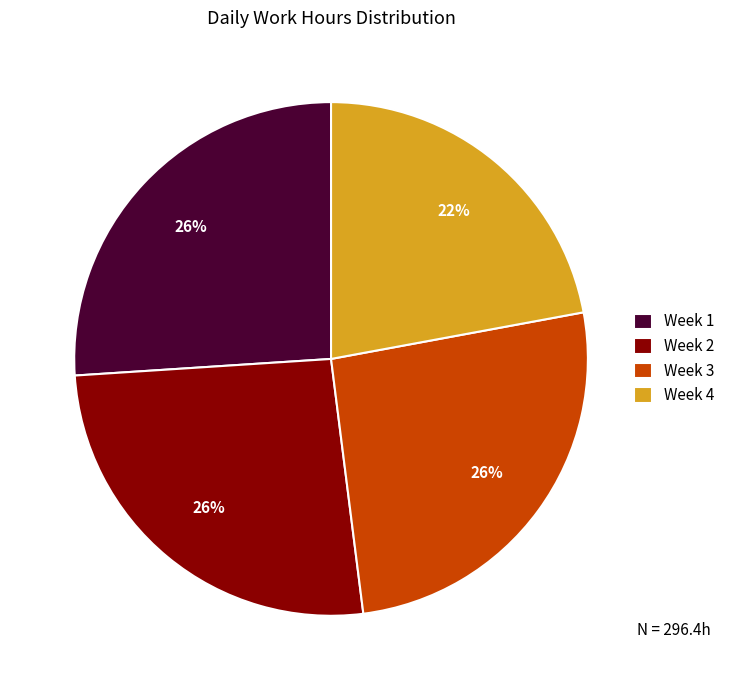

Does any single category account for the majority?

No